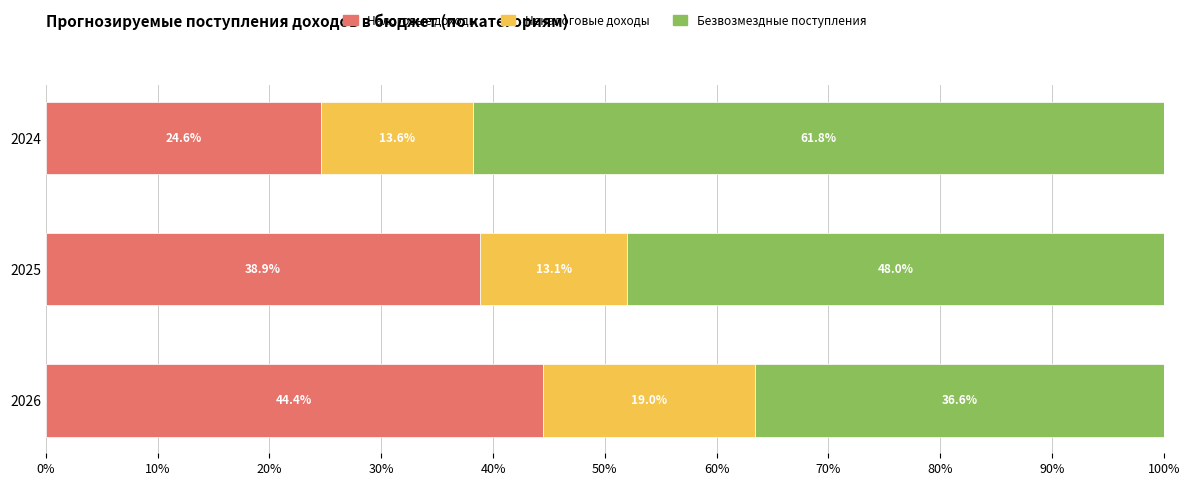

At which label is Налоговые доходы closest to 34?

2025